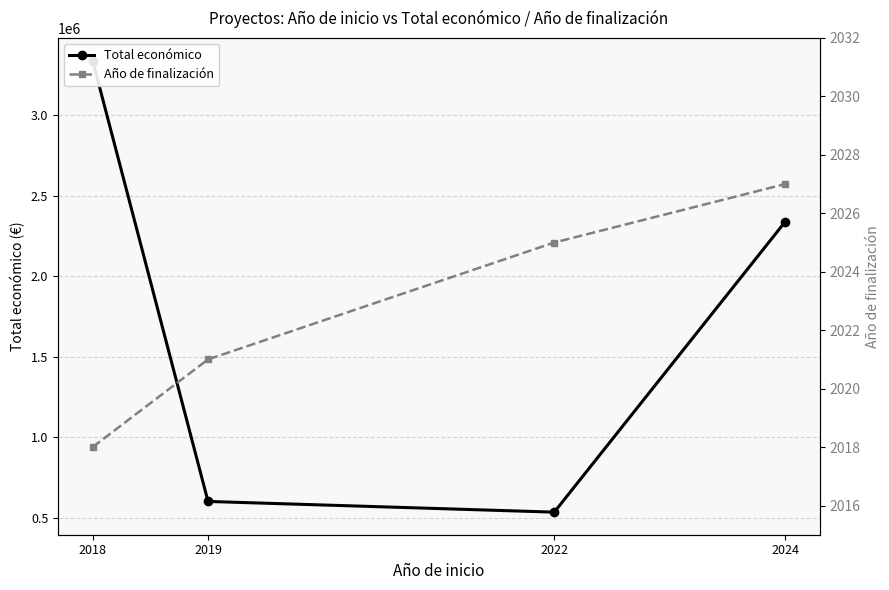

The value of Total económico at 2024 is 2338458. True or false?

True